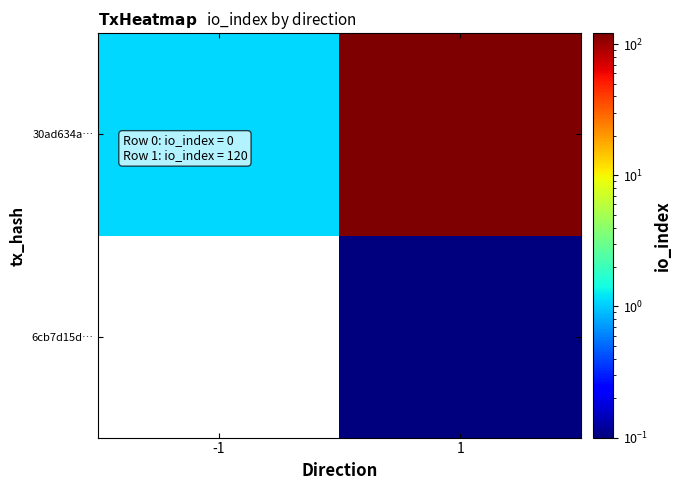

At which category is the sum across all series the highest?

1